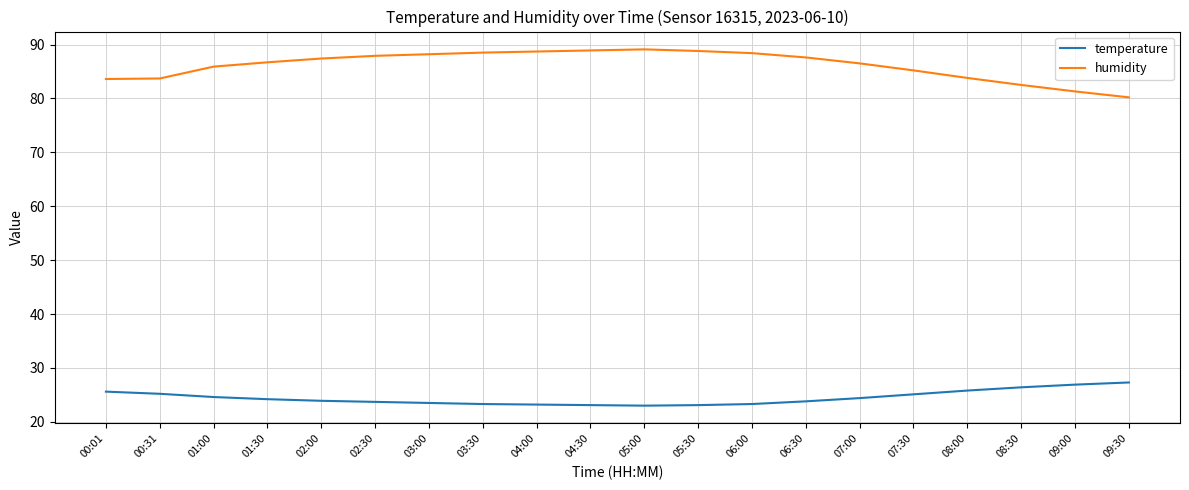

Where does the temperature series first go above 24?

00:01